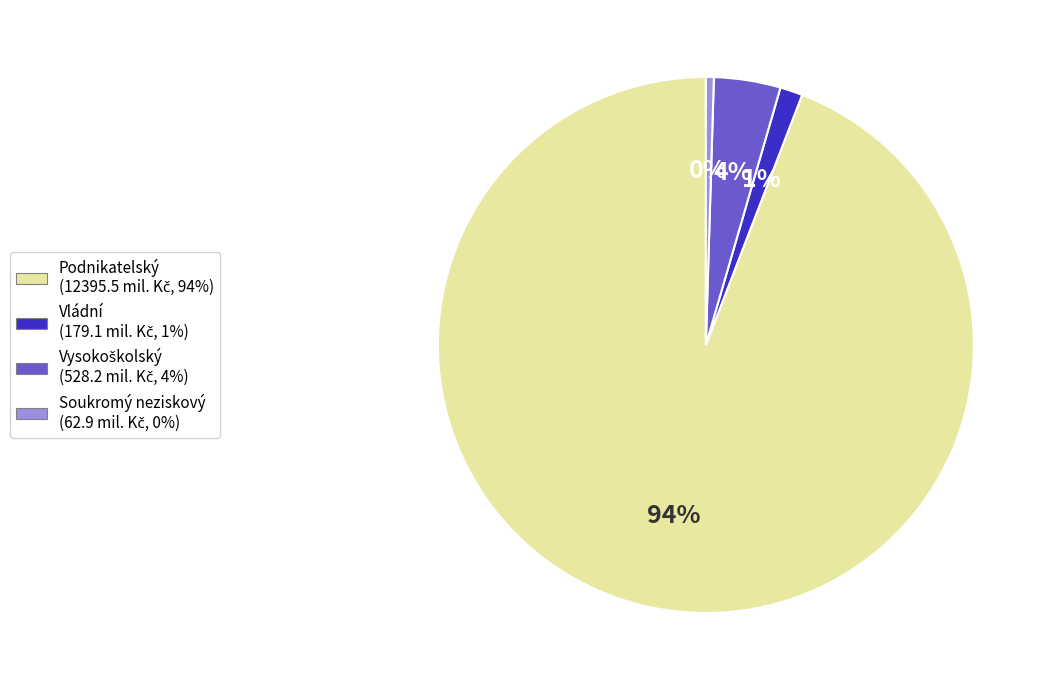

Is the sum of Soukromý neziskový and Podnikatelský greater than half?

Yes